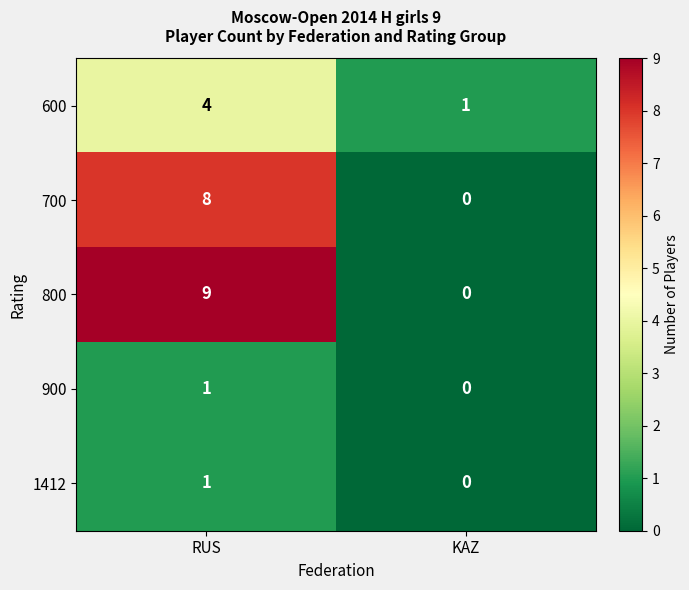

What is the sum of the 600 values at RUS and KAZ?

5